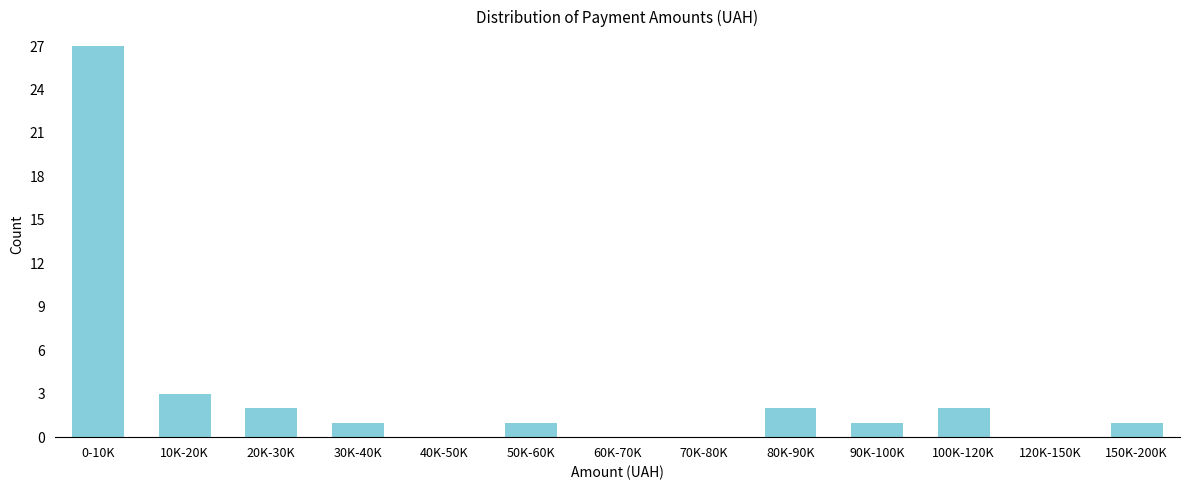

Reading left to right, what are all the values shown in this chart?

0-10K=27	10K-20K=3	20K-30K=2	30K-40K=1	40K-50K=0	50K-60K=1	60K-70K=0	70K-80K=0	80K-90K=2	90K-100K=1	100K-120K=2	120K-150K=0	150K-200K=1